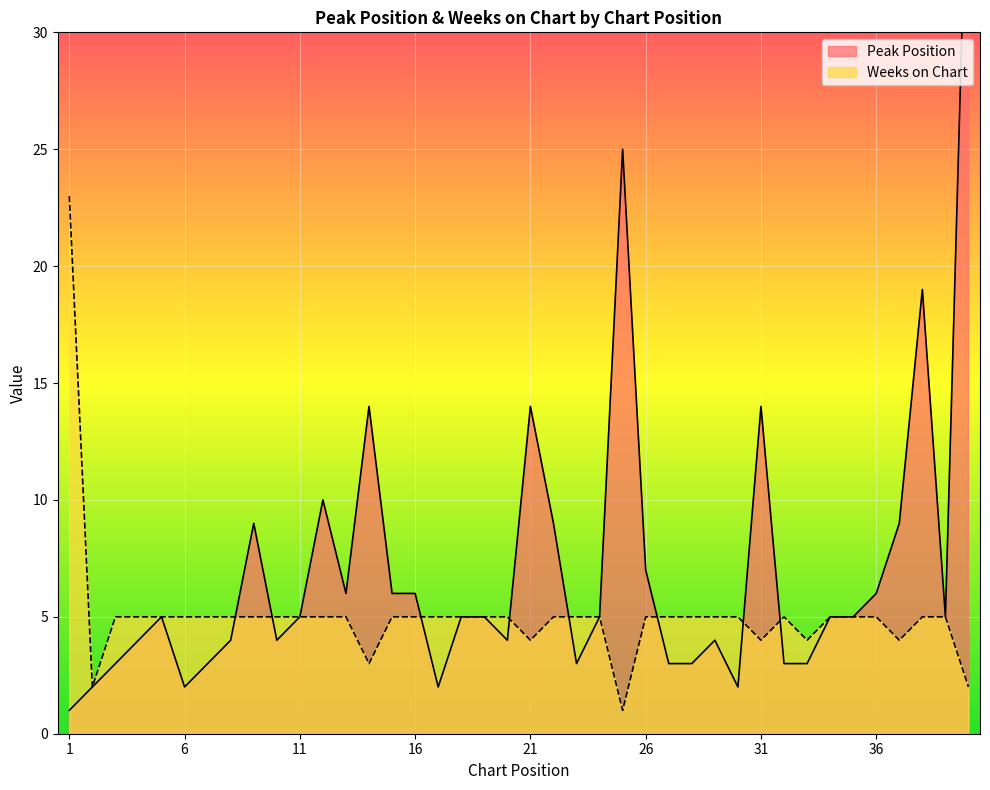

Which category has the highest value in the Peak Position series?

40